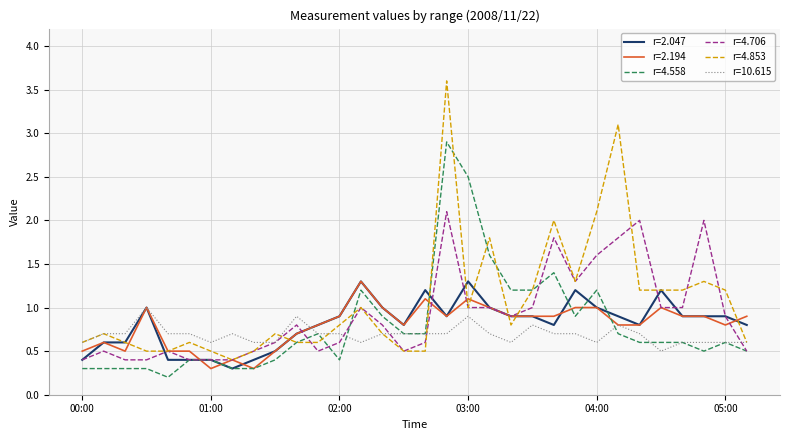

Which series has the widest spread of values?

r=4.853